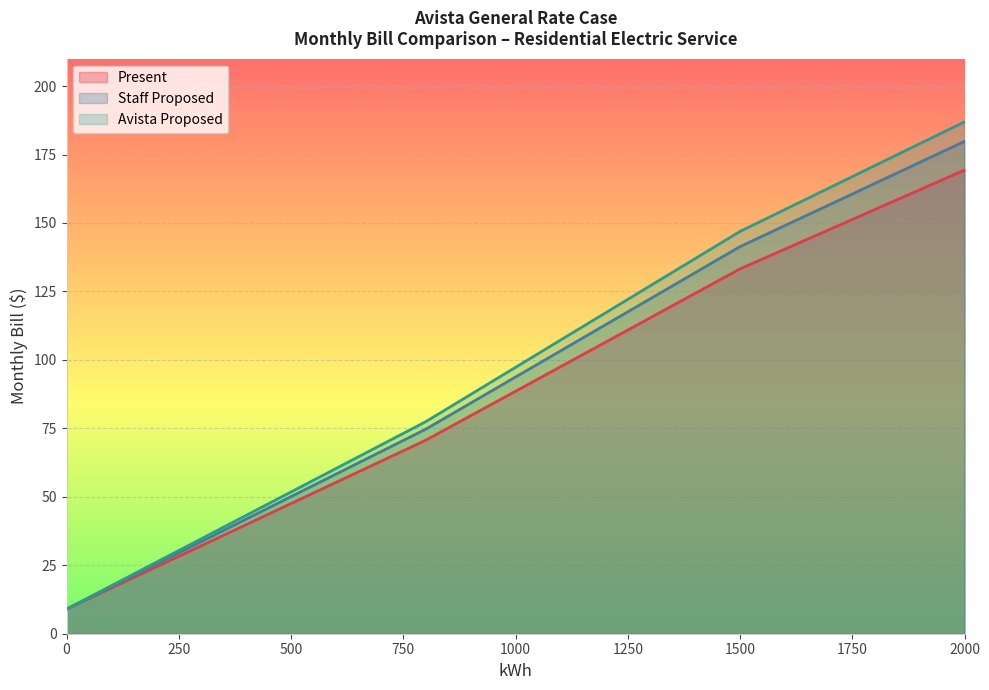

What is the value of the Present point at the 2nd from the left?

11.7